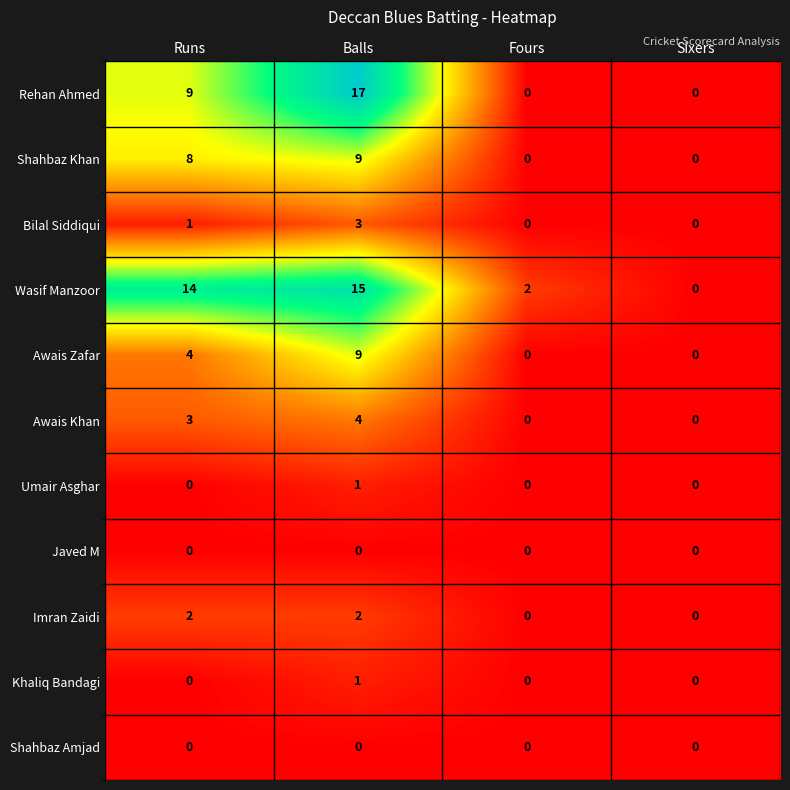

What is the greatest value displayed?

17